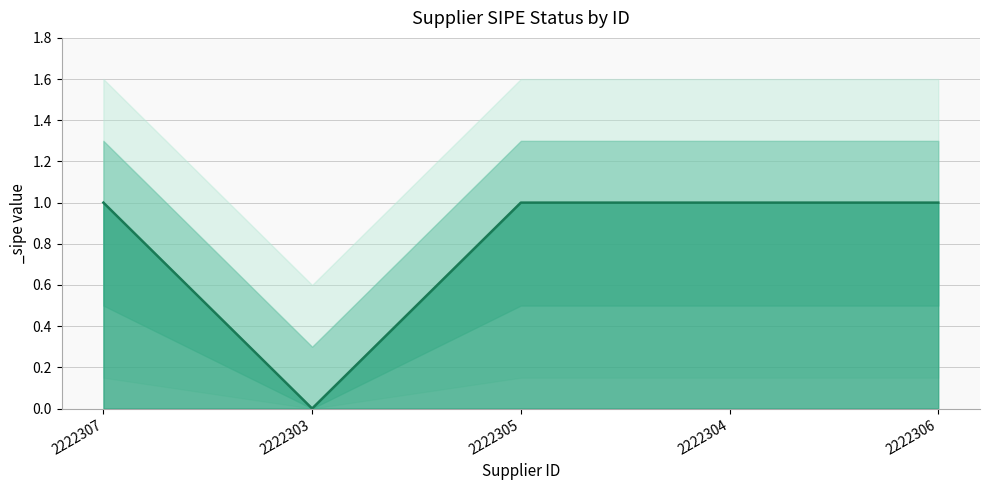

What is the greatest value displayed?

1